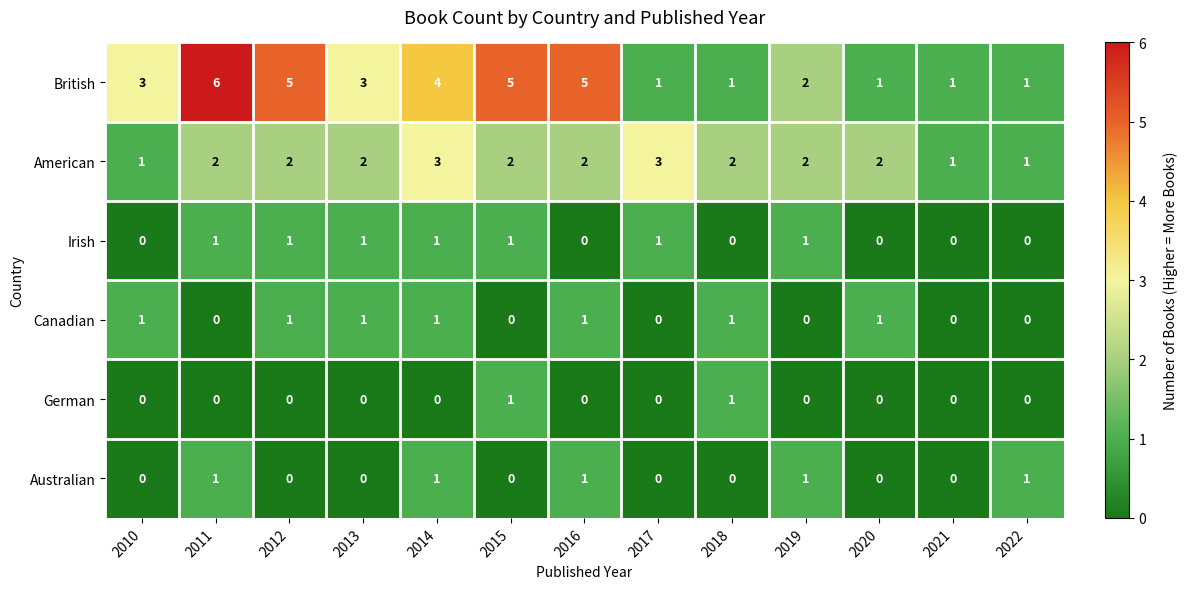

Between 2012 and 2022, which series saw the biggest shift?

British